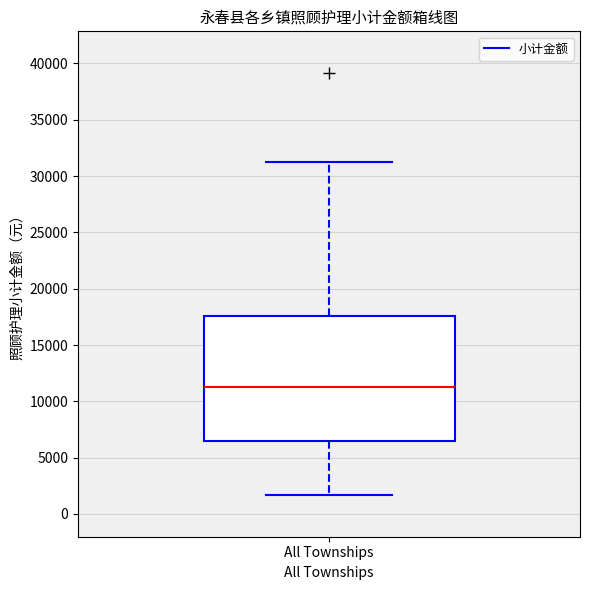

Transcribe this box plot: give where the median line is, the range the box spans, and where the two whiskers end, as read against the y-axis. The values are not printed on the chart, so give them approximately, as read against the axis.

median 11500, box 6500 to 17500, whiskers 1500 to 31000